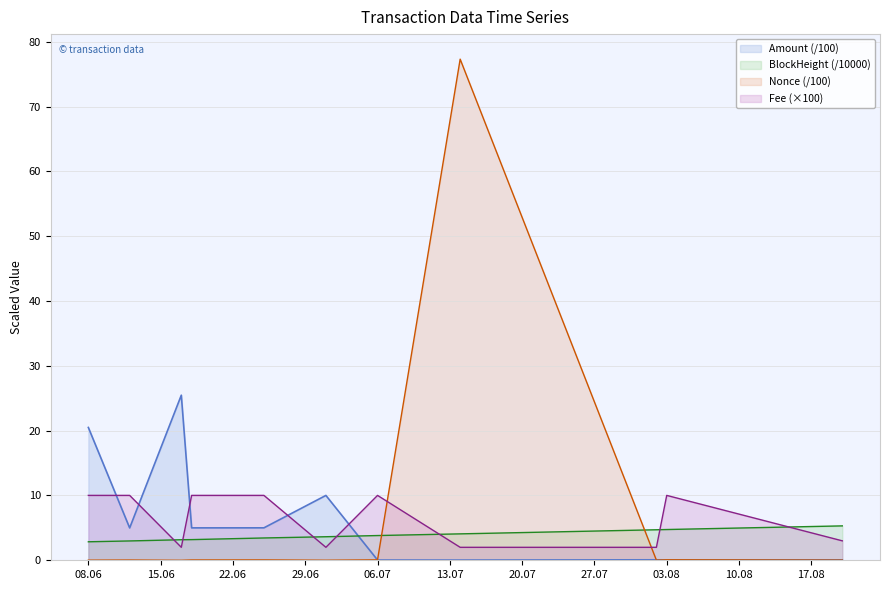

The BlockHeight (/10000) series shows 2.9 at 08.06. True or false?

True